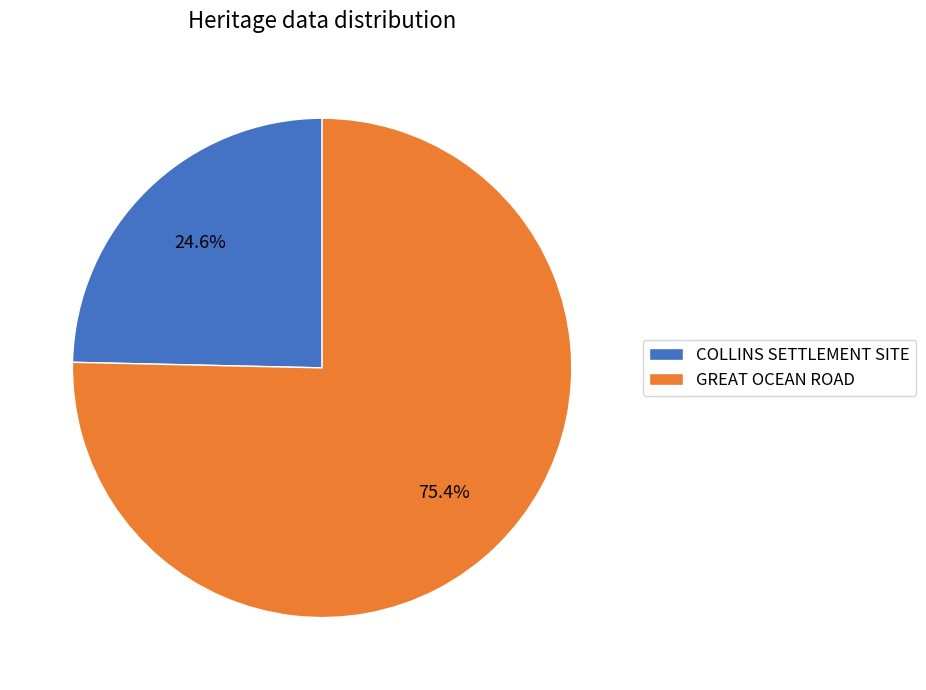

To the nearest percent, what portion does COLLINS SETTLEMENT SITE represent?

25%